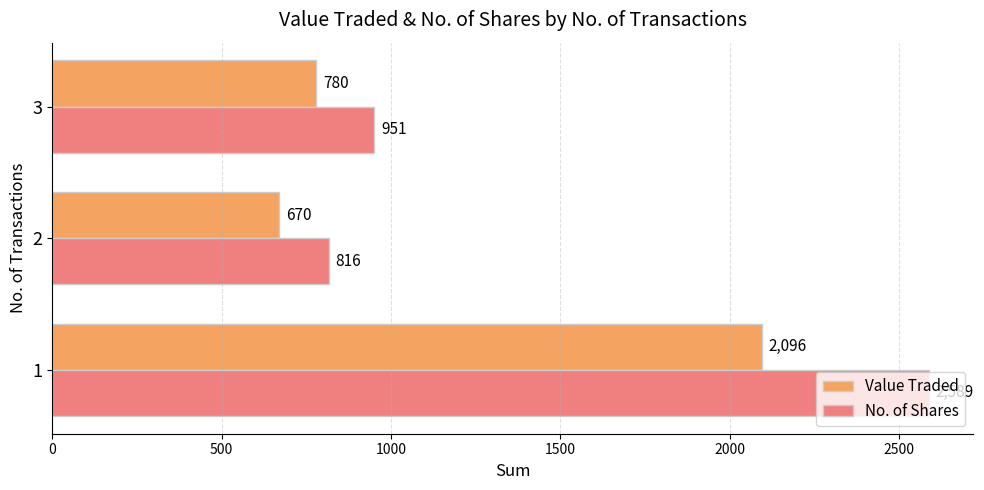

What are all the series names shown in the legend?

Value Traded, No. of Shares